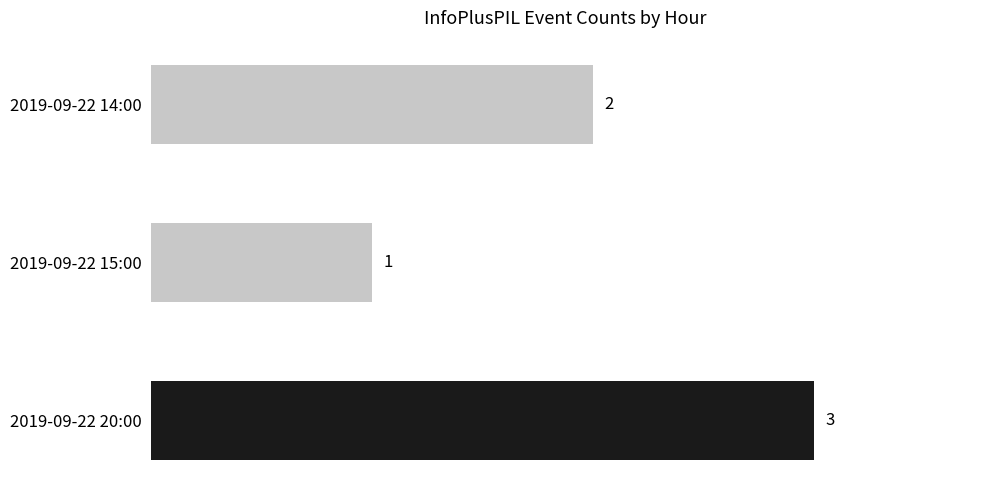

What is the sum of all values?

6